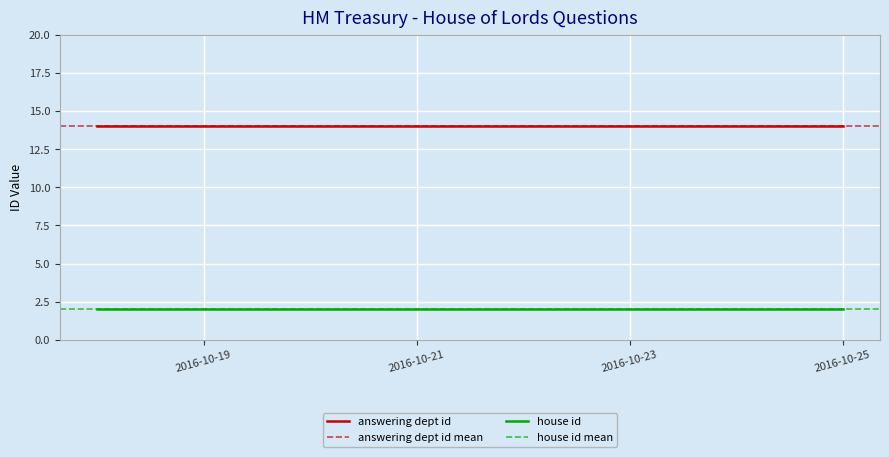

Rank the series by their average value, from highest to lowest.

answering dept id, house id